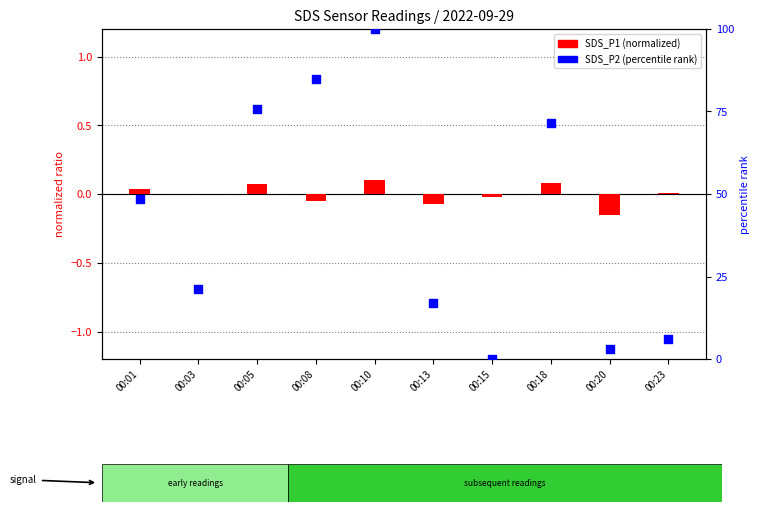

At which category is the sum across all series the highest?

00:10